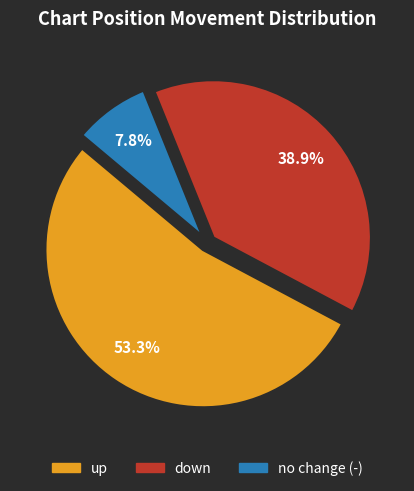

Is there any slice that represents more than half of the pie?

Yes